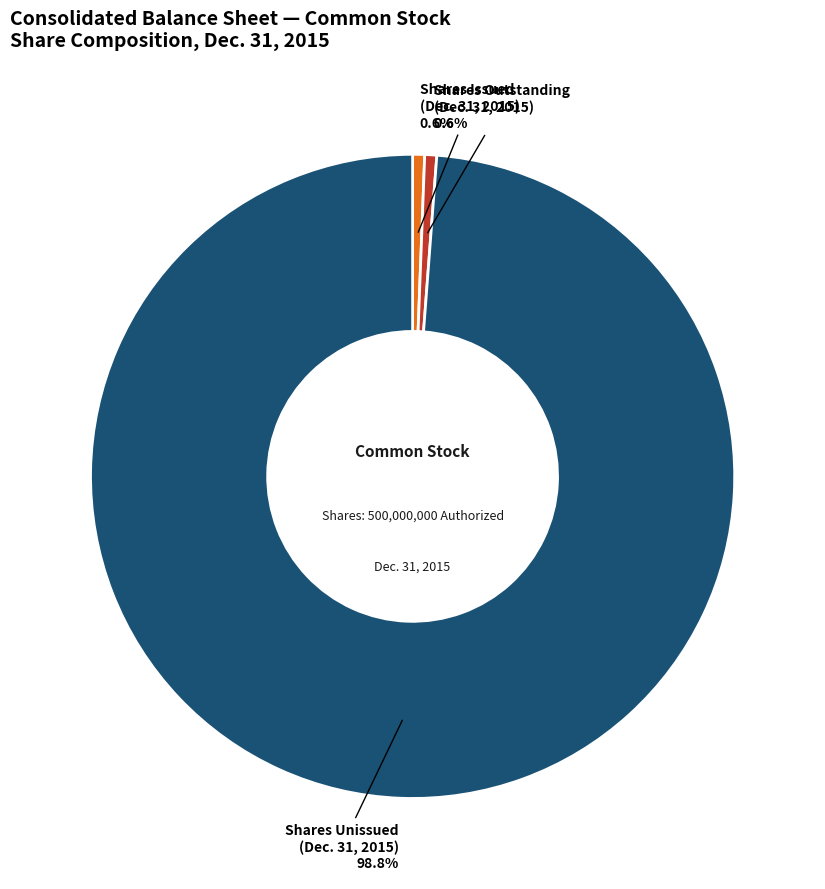

Count the number of slices in the pie.

3